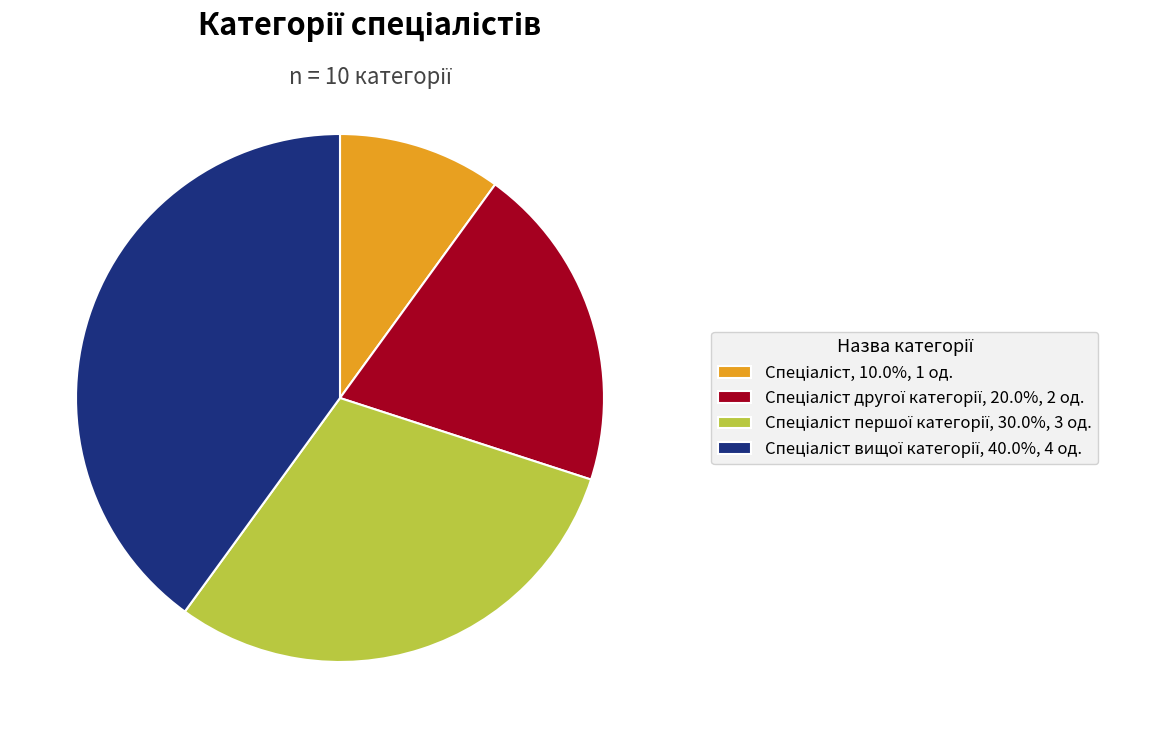

Does any single category account for the majority?

No